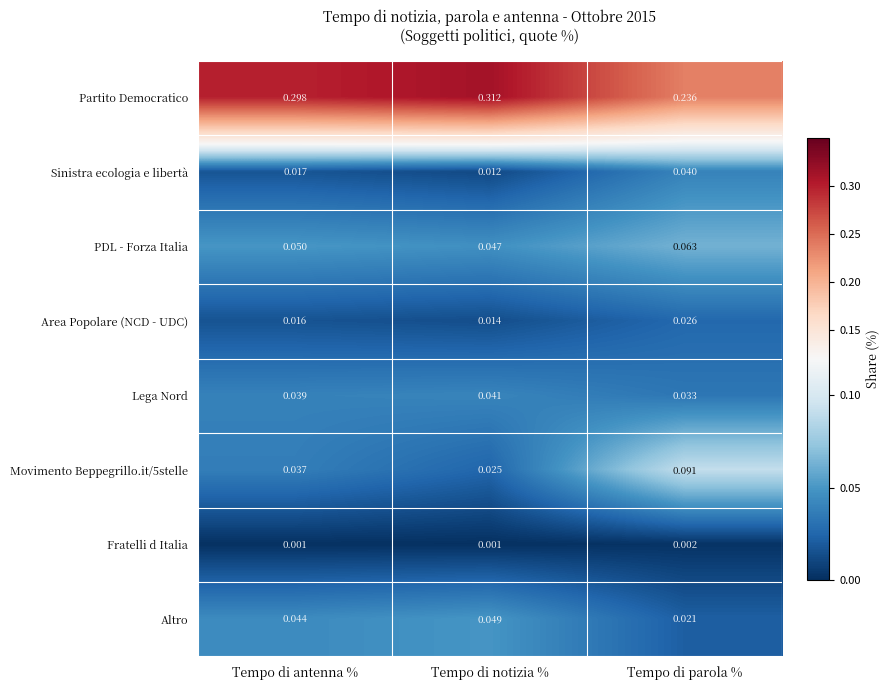

Where is Movimento Beppegrillo.it/5stelle nearest to the value 0?

Tempo di notizia %